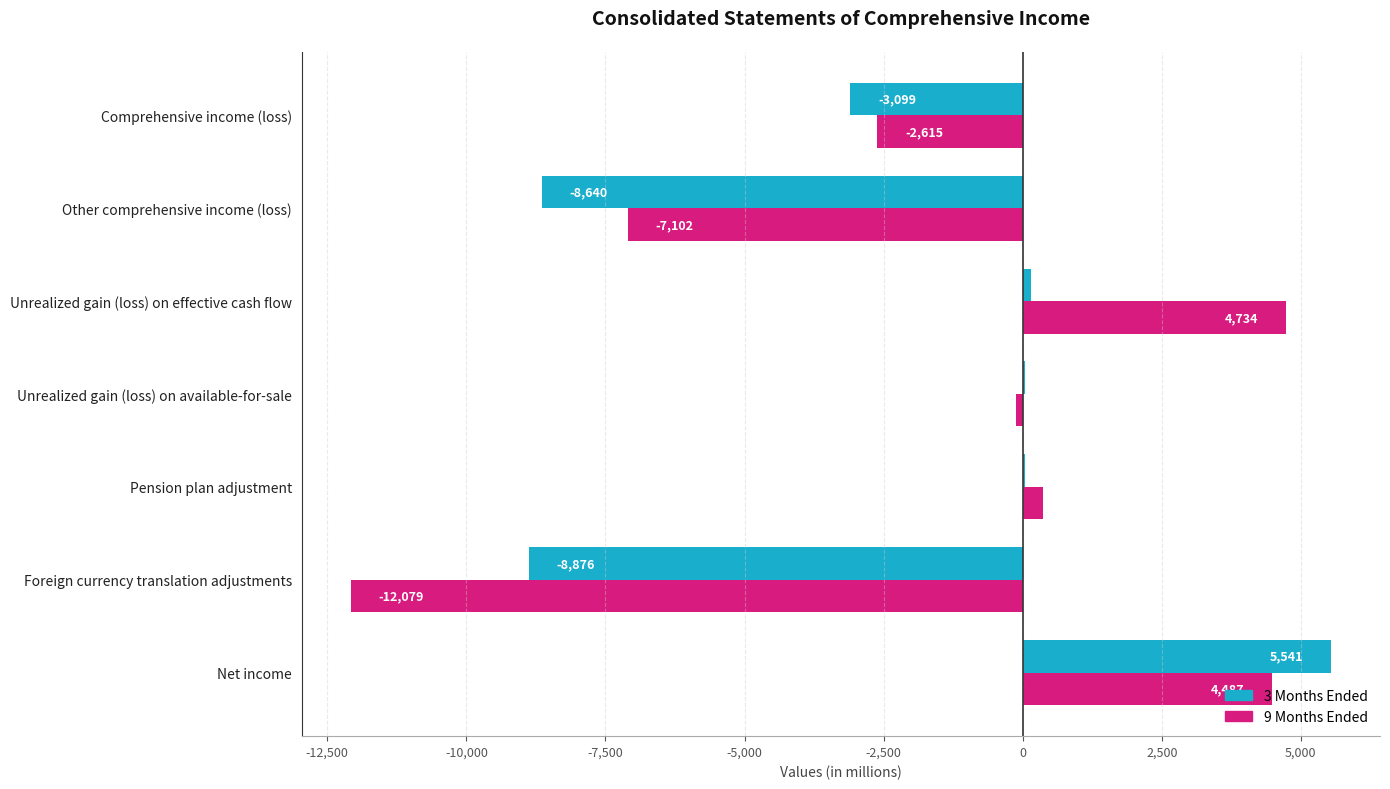

What is the sum of all 3 Months Ended values?

-14838